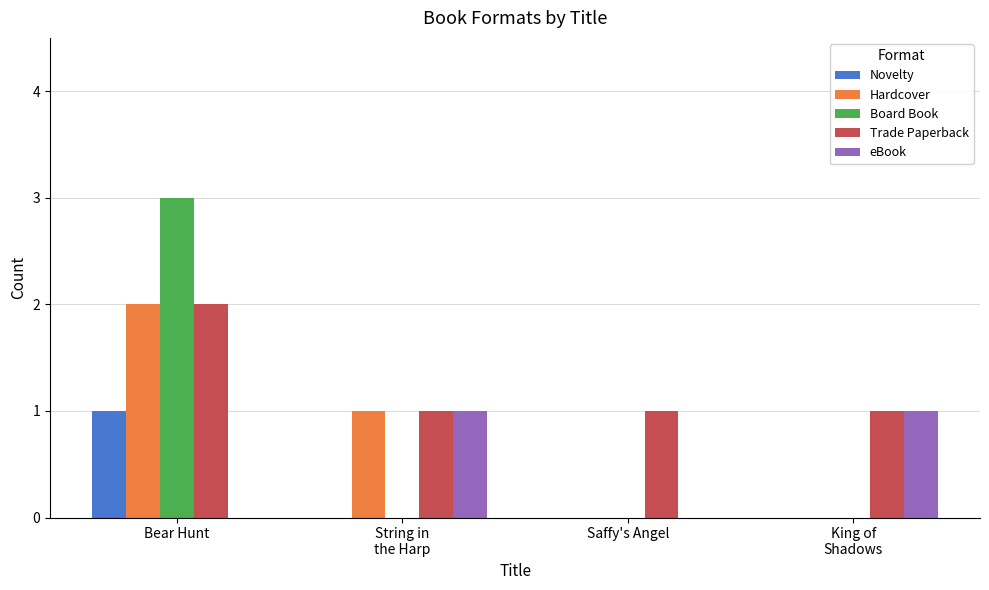

Reading right to left, transcribe all the data shown in this chart.

Novelty: 0	0	0	1
Hardcover: 0	0	1	2
Board Book: 0	0	0	3
Trade Paperback: 1	1	1	2
eBook: 1	0	1	0